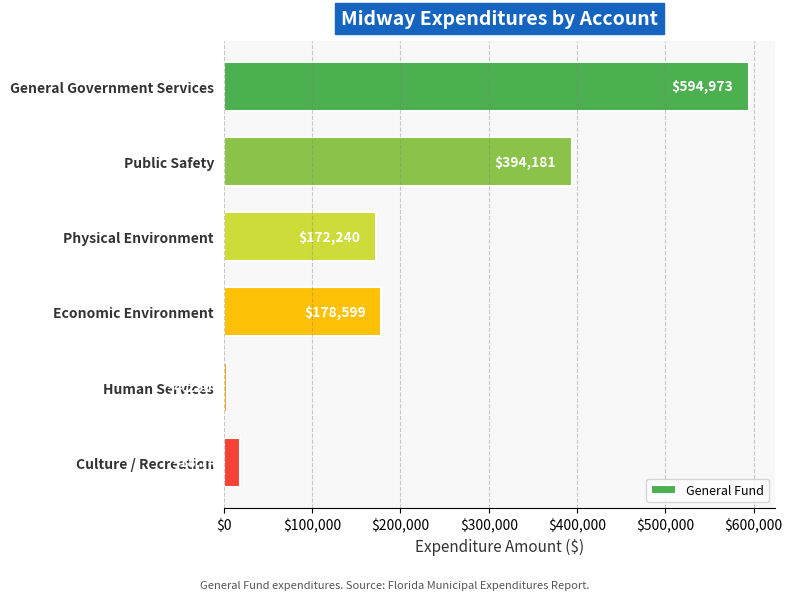

What is the minimum value shown in the chart?

4250